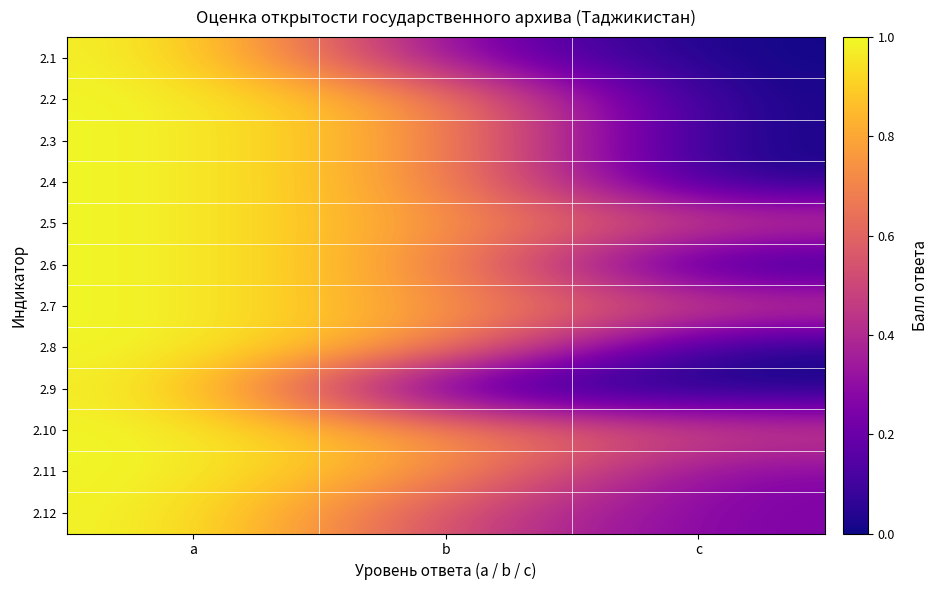

Rank the series by their maximum value, from highest to lowest.

2.1, 2.2, 2.3, 2.4, 2.5, 2.6, 2.7, 2.8, 2.9, 2.10, 2.11, 2.12